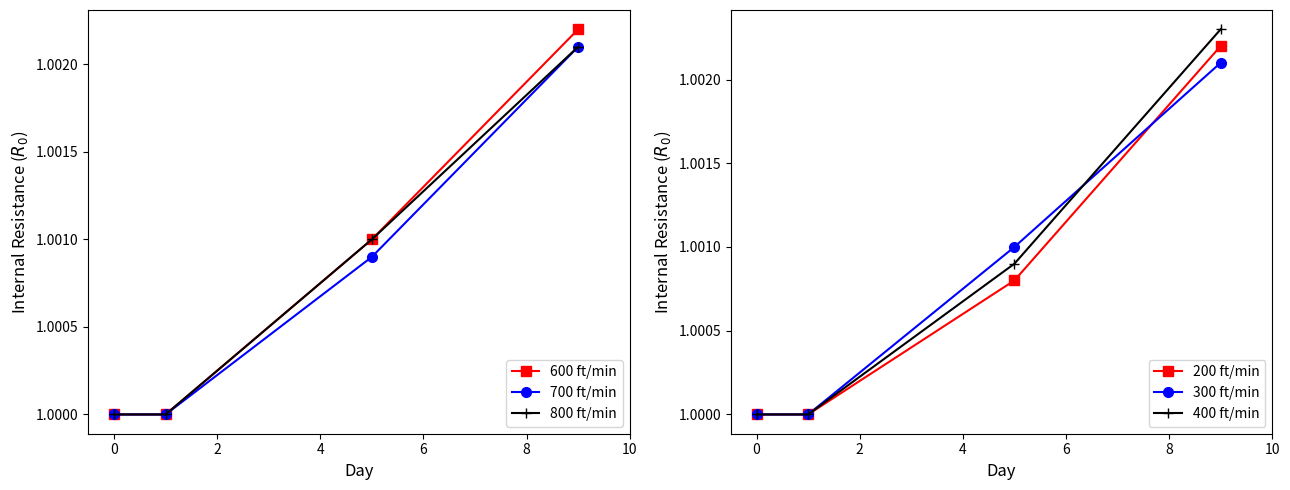

True or false: 200 ft/min has more than 2 interior local peaks.

False